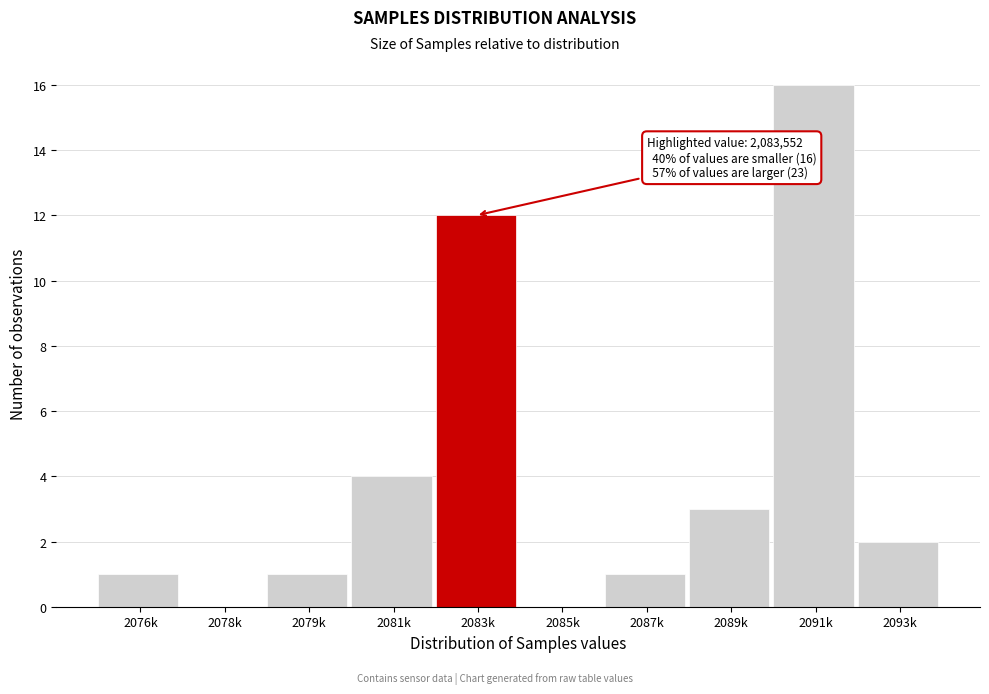

Reading right to left, extract all data points from this chart.

2093k=2	2091k=16	2089k=3	2087k=1	2085k=0	2083k=12	2081k=4	2079k=1	2078k=0	2076k=1